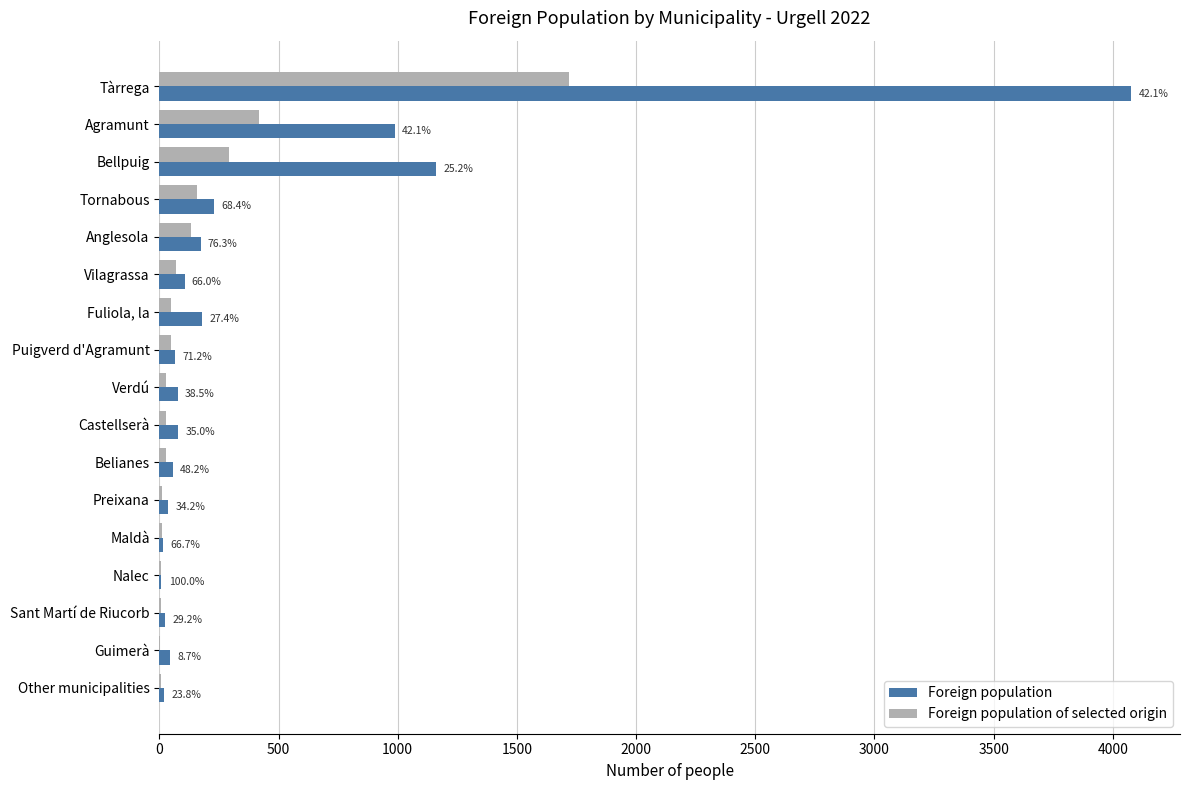

What are all the series names shown in the legend?

Foreign population, Foreign population of selected origin